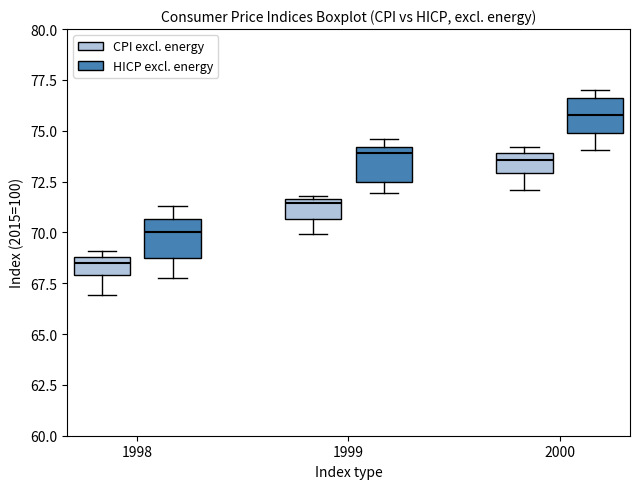

Reading left to right, read every box against the y-axis: the position of its median line, the range the box covers, and the ends of its whiskers. The values are not printed on the chart, so give them approximately, as read against the axis.

1998 (CPI excl. energy): median 68.5, box 68.0 to 69.0, whiskers 67.0 to 69.0 (just above the box's upper edge)
1998 (HICP excl. energy): median 70.0, box 68.5 to 70.5, whiskers 68.0 to 71.5
1999 (CPI excl. energy): median 71.5 (just below the box's upper edge), box 70.5 to 71.5, whiskers 70.0 to 72.0
1999 (HICP excl. energy): median 74.0 (just below the box's upper edge), box 72.5 to 74.0, whiskers 72.0 to 74.5
2000 (CPI excl. energy): median 73.5, box 73.0 to 74.0, whiskers 72.0 to 74.0 (just above the box's upper edge)
2000 (HICP excl. energy): median 76.0, box 75.0 to 76.5, whiskers 74.0 to 77.0